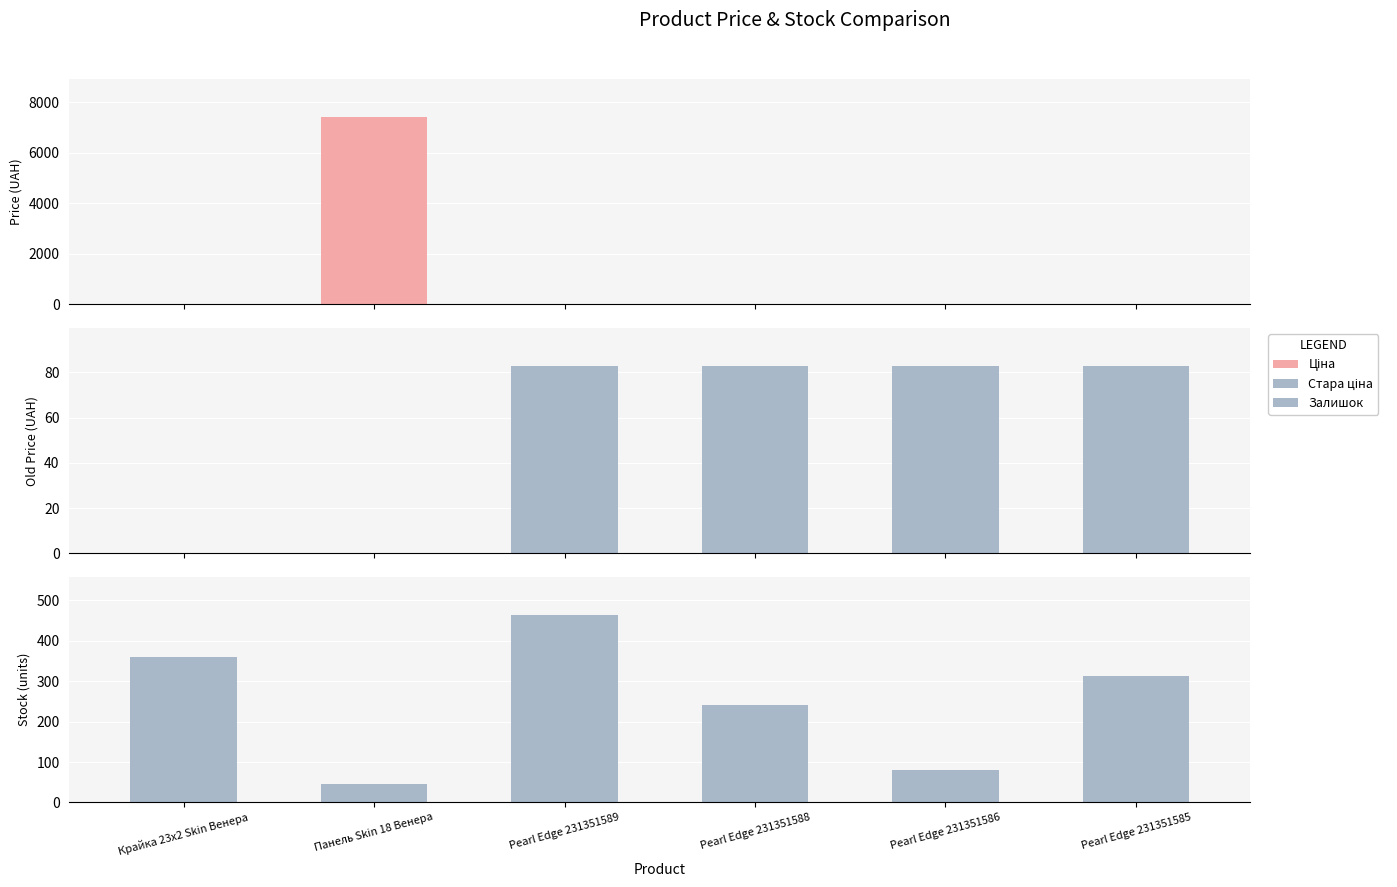

How many data points does each series have?

6